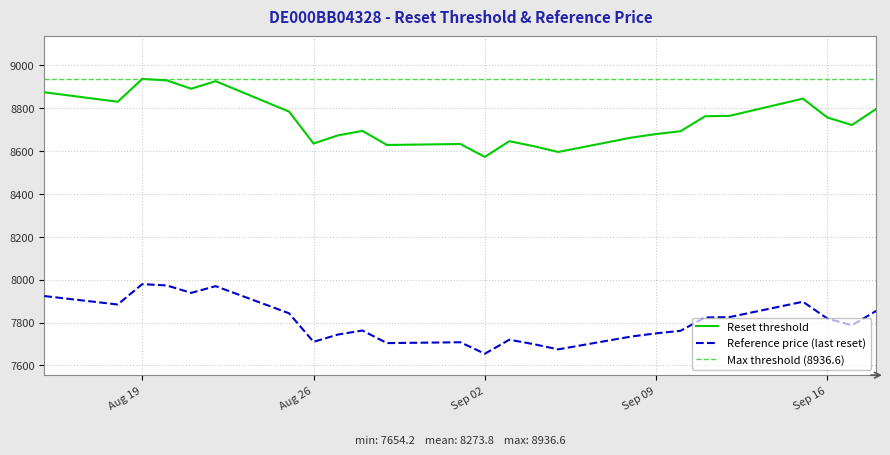

True or false: Reset threshold and Reference price intersect in this chart.

False